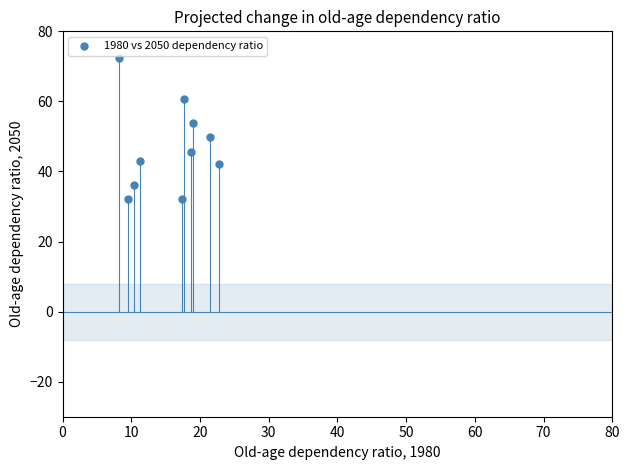

What is the average Y value?

46.8